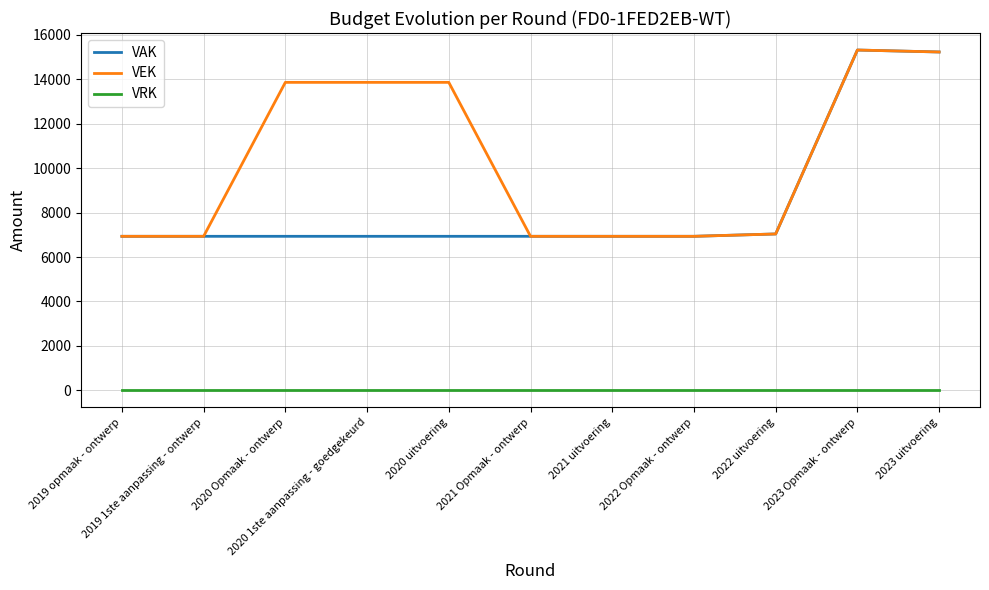

Reading right to left, extract all data points from this chart.

VAK: 15234	15322	7039	6933	6933	6933	6933	6933	6933	6933	6933
VEK: 15234	15322	7039	6933	6933	6933	13866	13866	13866	6933	6933
VRK: 0	0	0	0	0	0	0	0	0	0	0